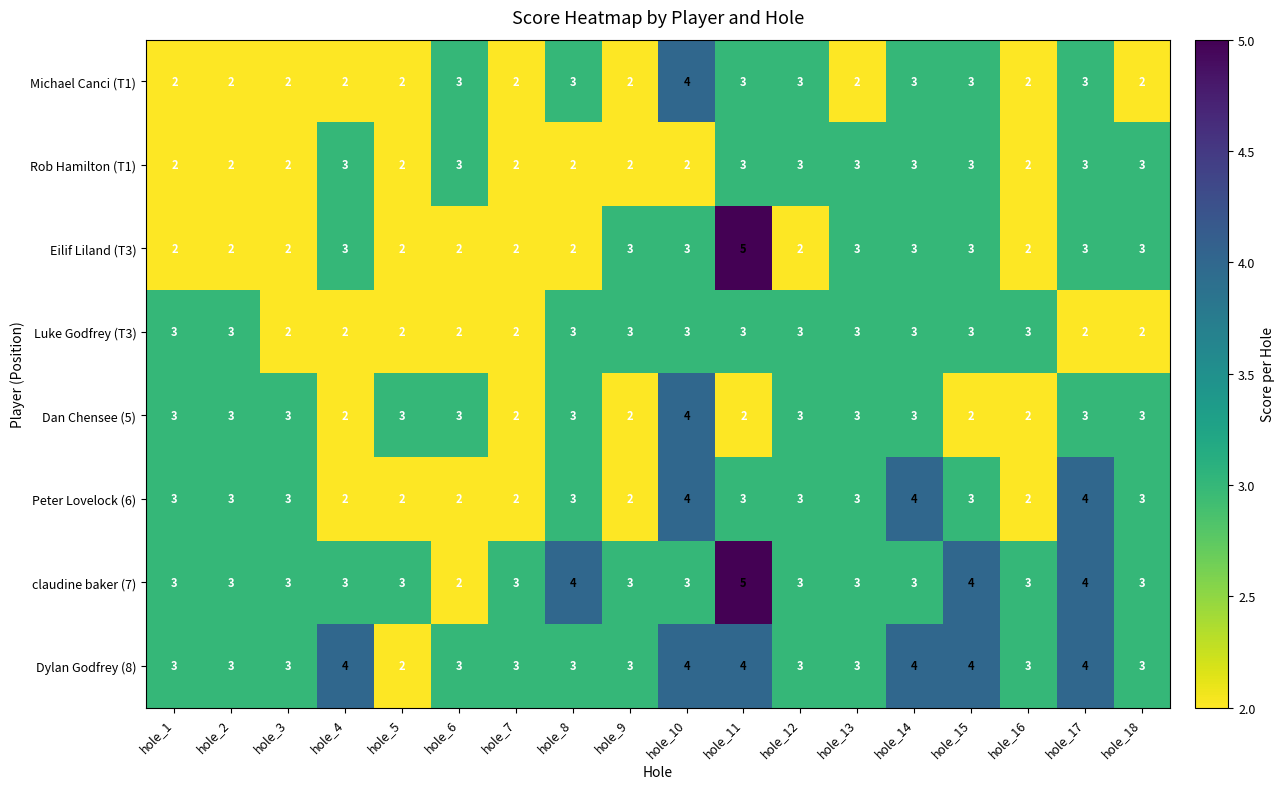

How many claudine baker (7) values are between 3 and 4?

16